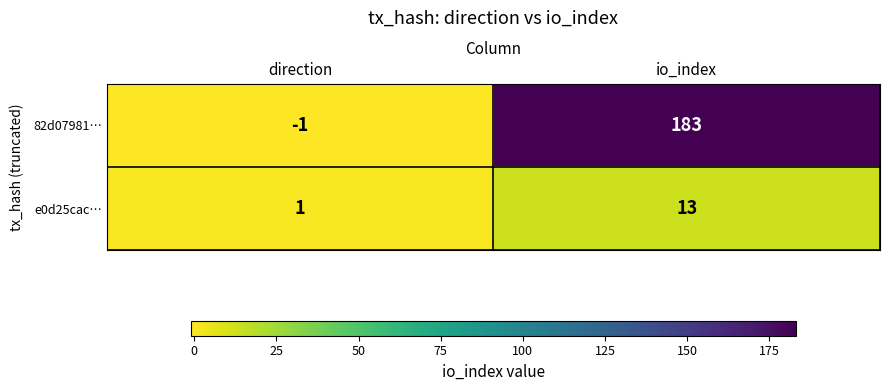

What is the smallest value displayed?

-1